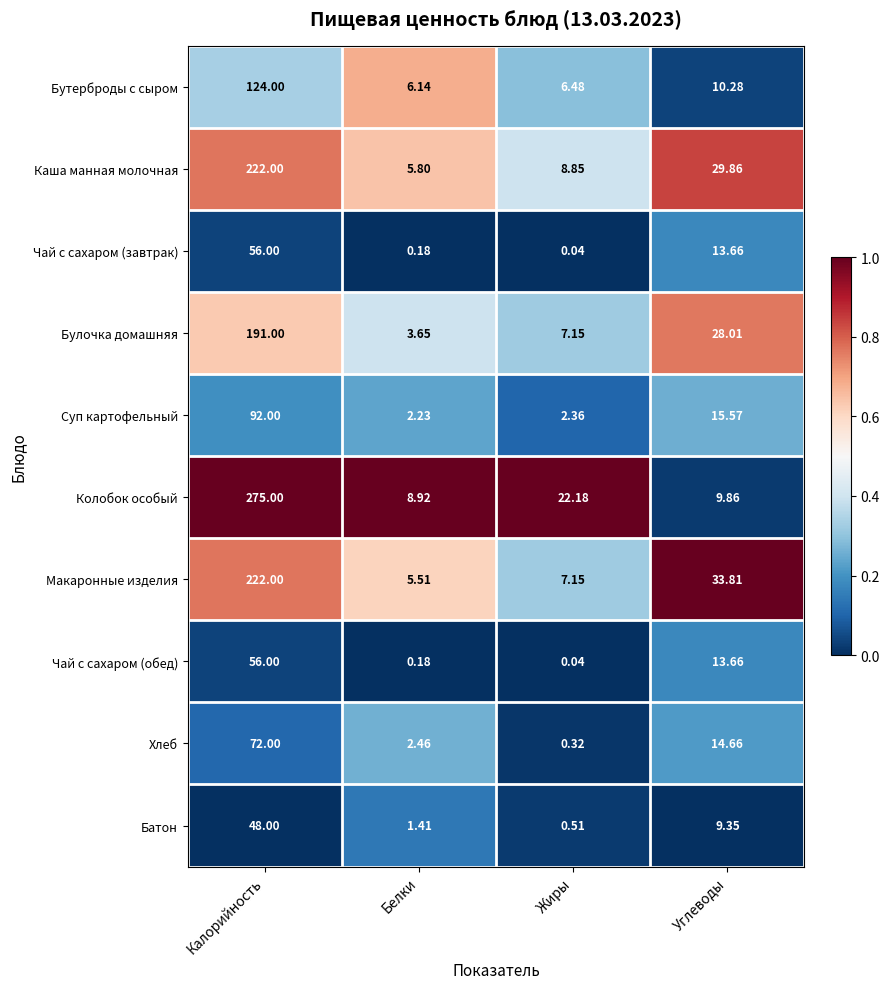

At which category is the sum across all series the highest?

Калорийность